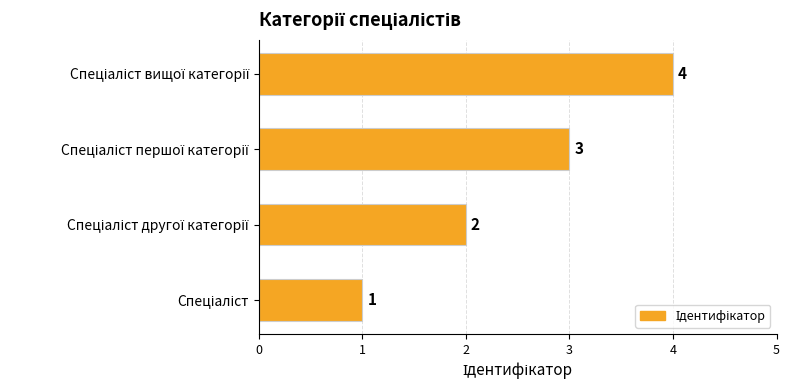

What is the sum of all values?

10